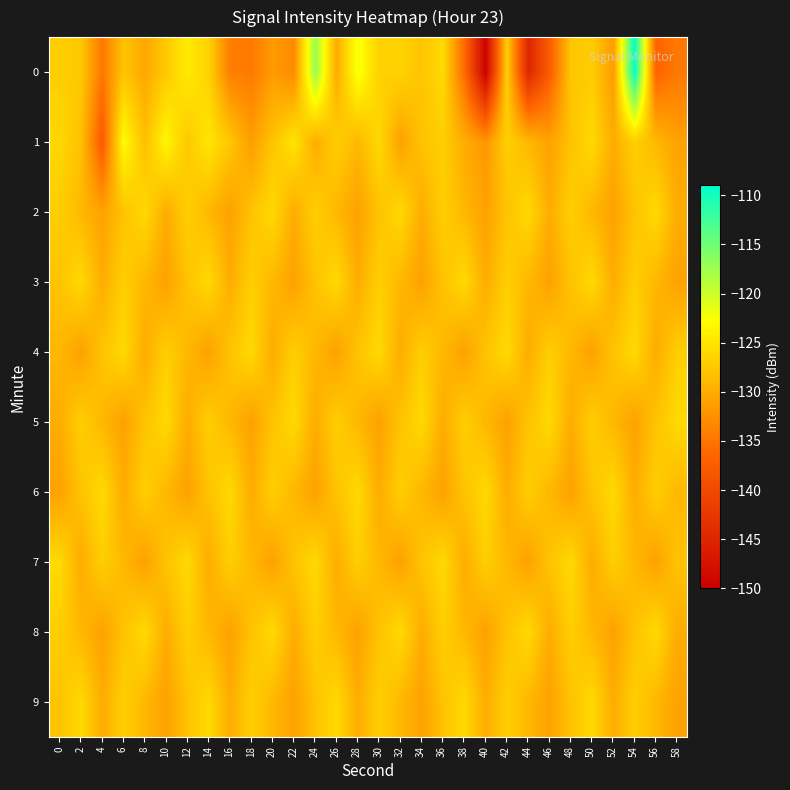

What is the total value across all series at 52?

-1293.4